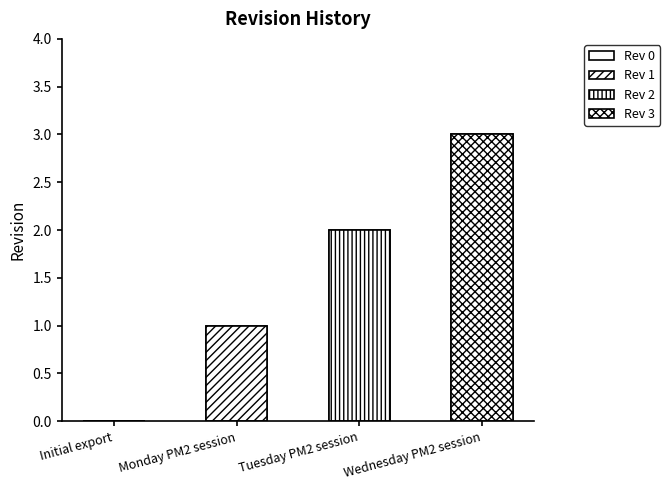

Rank the categories by value from highest to lowest.

Wednesday PM2 session, Tuesday PM2 session, Monday PM2 session, Initial export